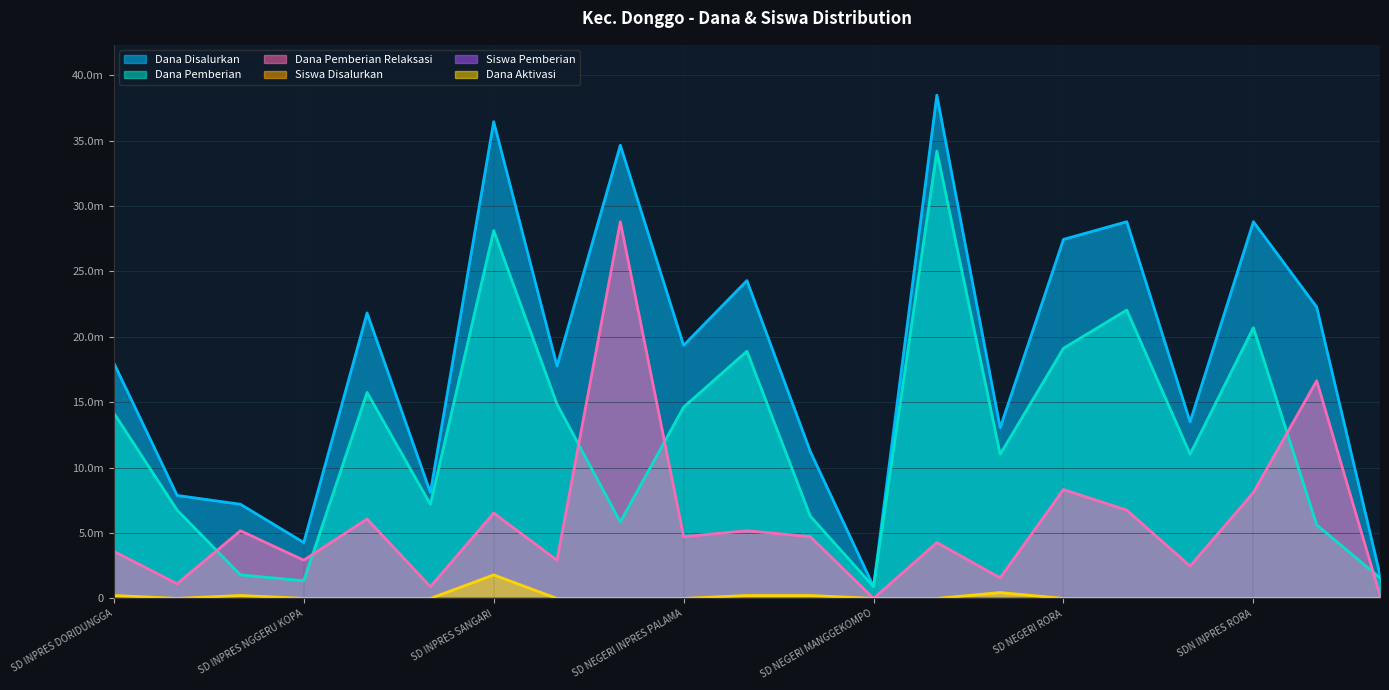

Between SD INPRES JANGO and SD NEGERI INPRES PALAMA, which series saw the biggest shift?

Dana Disalurkan